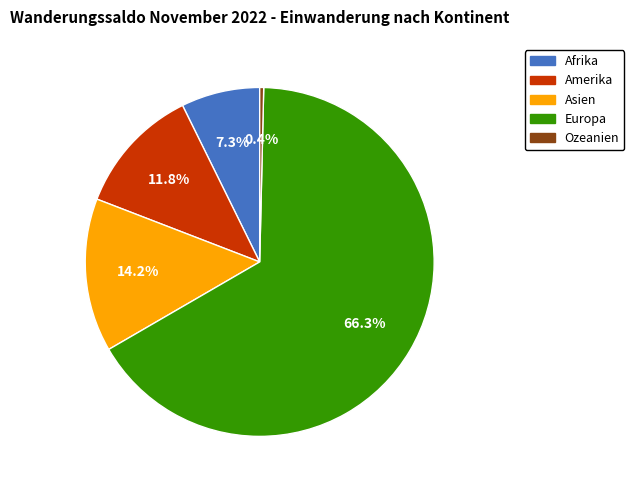

Is there any slice that represents more than half of the pie?

Yes